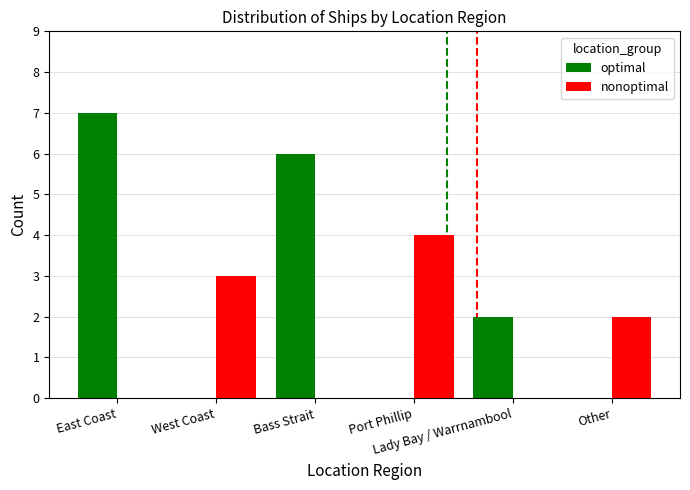

Which series has the largest total across all categories?

optimal